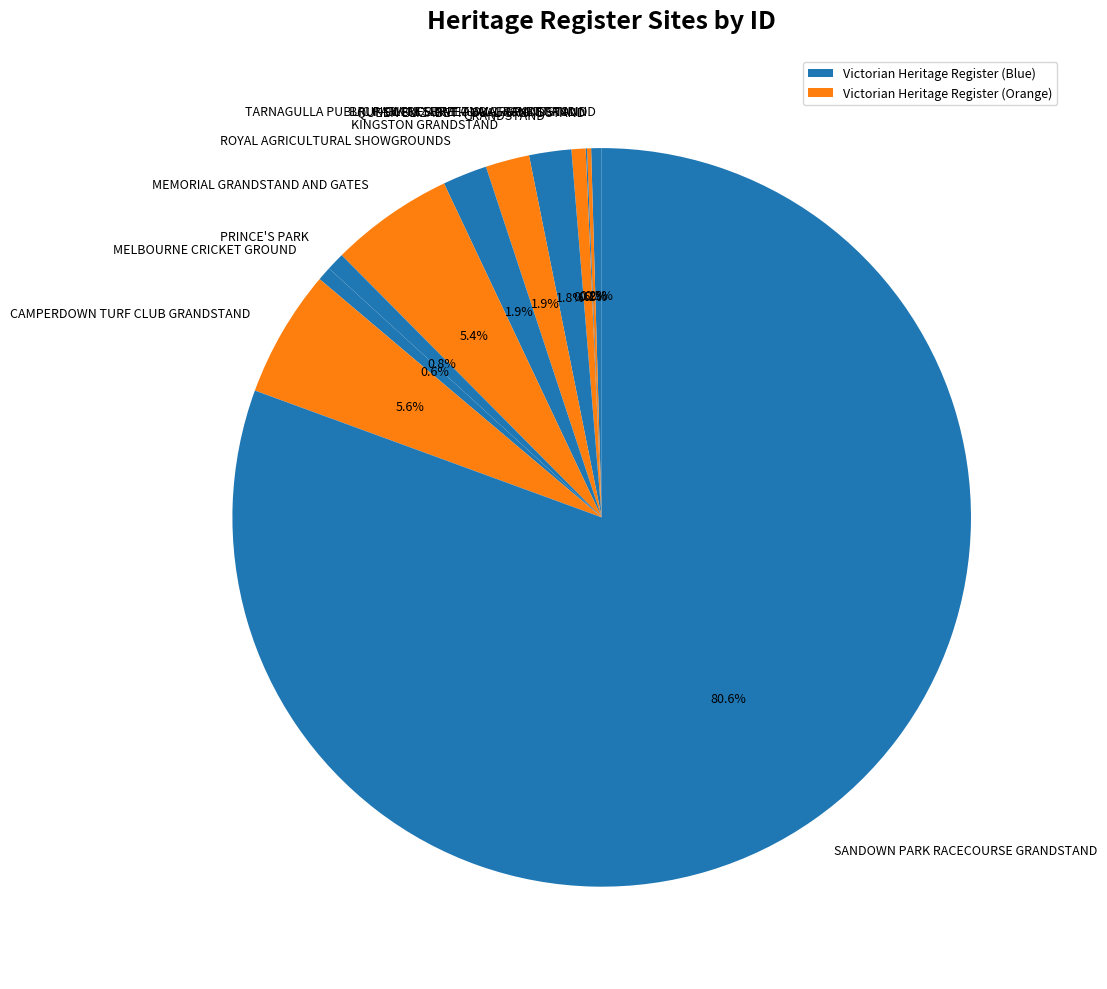

What is the majority slice?

SANDOWN PARK RACECOURSE GRANDSTAND